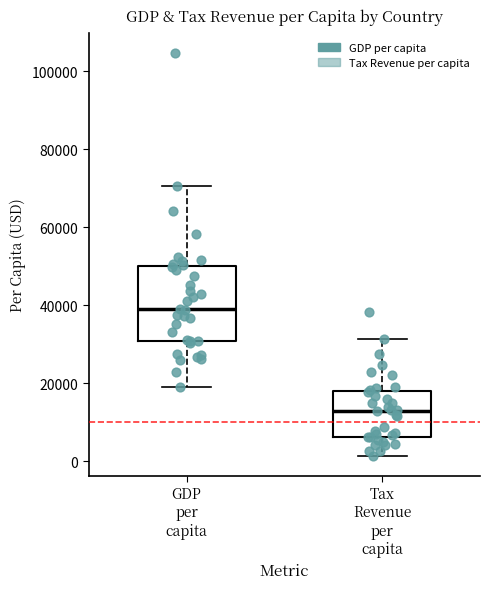

Where is the lower edge of the box for Tax Revenue per capita on the y-axis? The values are not printed on the chart, so give them approximately, as read against the axis.

6000